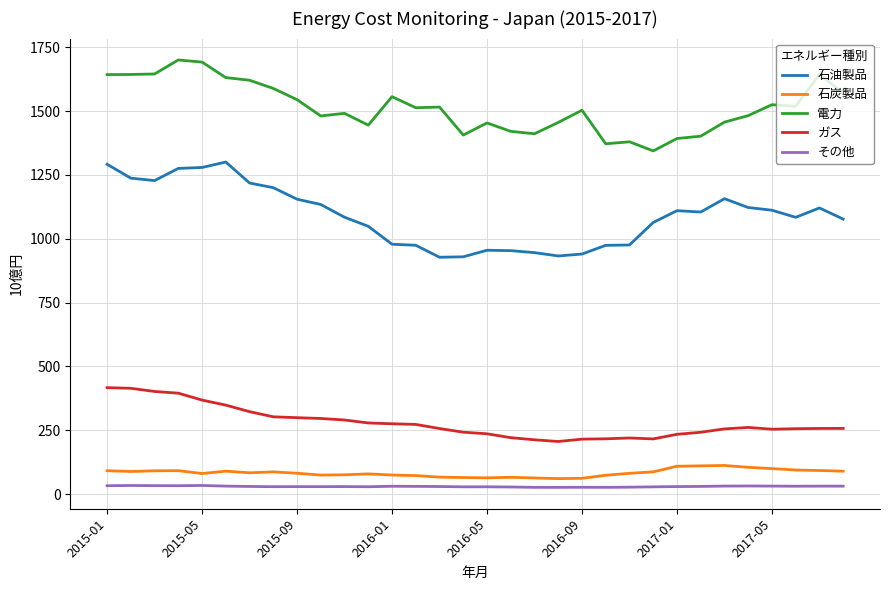

What is the maximum value shown in the chart?

1700.3